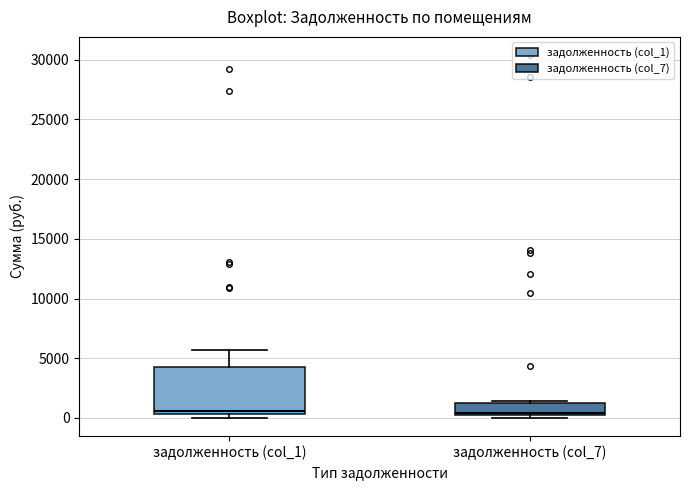

Reading left to right, transcribe this box plot: for each box, give where its median line is, the range the box spans, and where its two whiskers end, as read against the y-axis. The values are not printed on the chart, so give them approximately, as read against the axis.

задолженность (col_1): median 500 (just above the box's lower edge), box 500 to 4500, whiskers 0 to 5500
задолженность (col_7): median 500, box 0 to 1000, whiskers 0 (just below the box's lower edge) to 1500